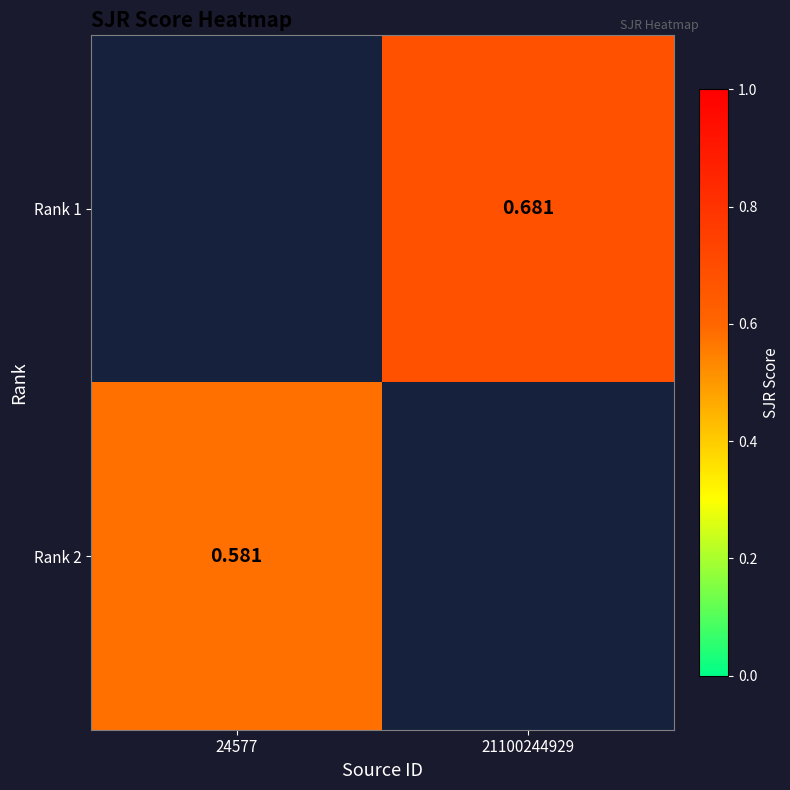

At which label does Rank 1 first exceed 0?

21100244929